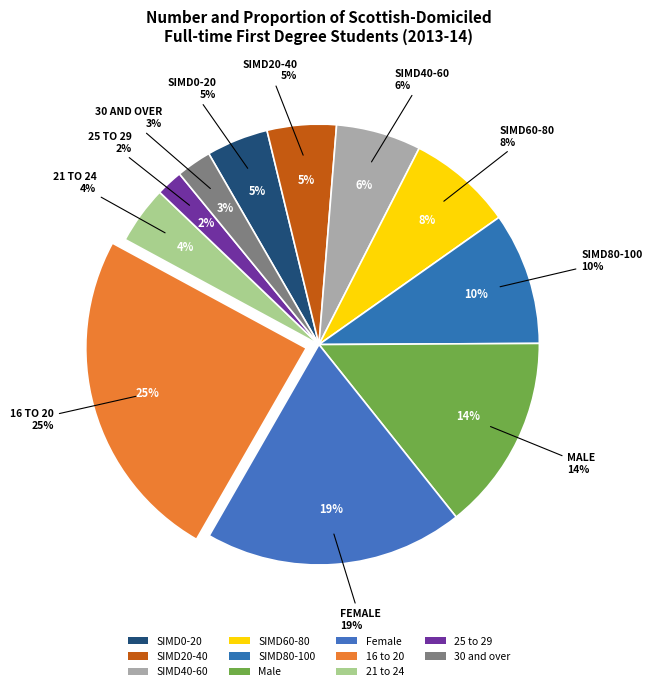

What percentage do 30 and over and Male together represent?

17.0%